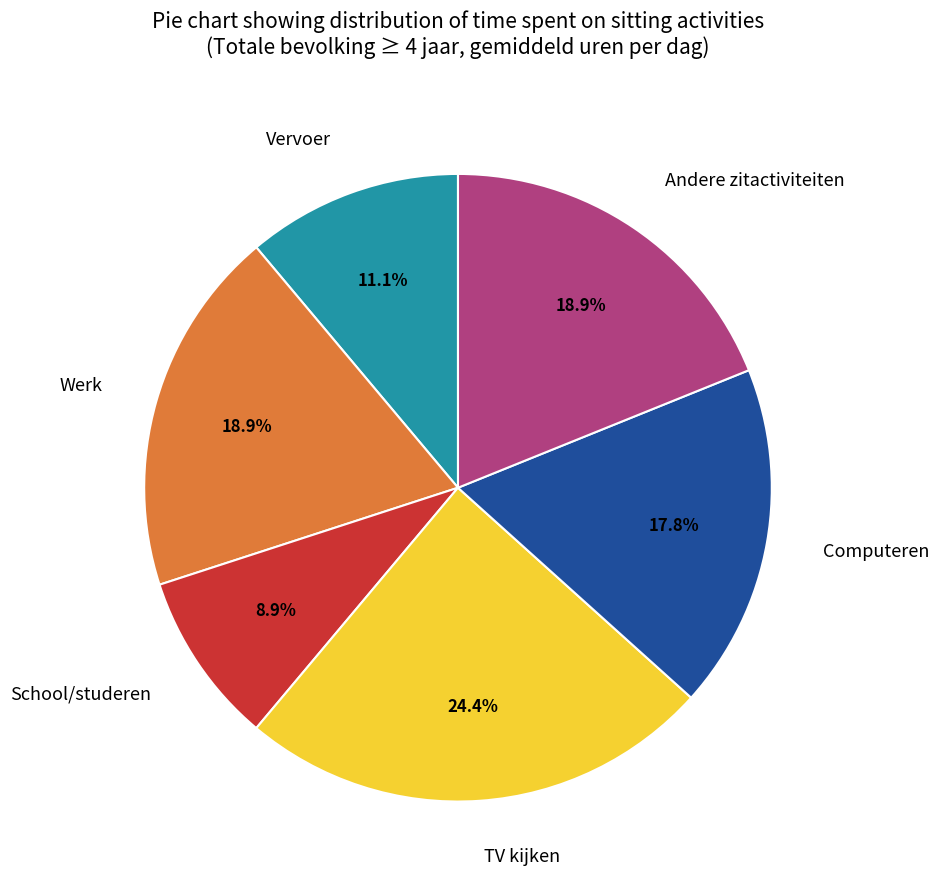

The Computeren slice represents 18% of the pie. True or false?

True